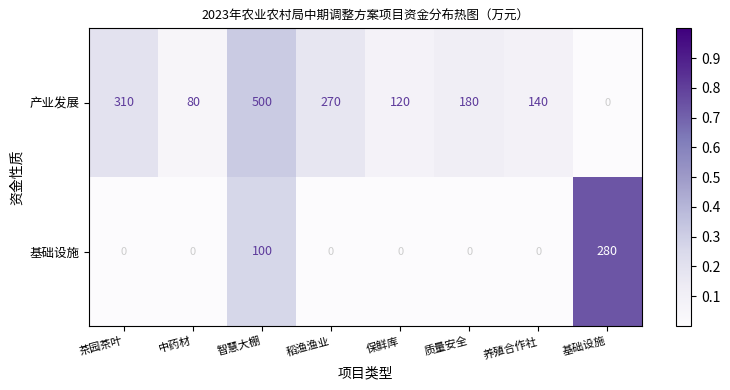

What is the difference between the 产业发展 values at 智慧大棚 and 保鲜库?

380